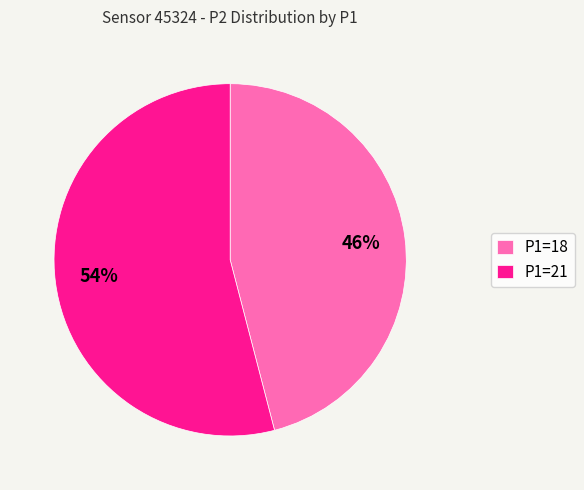

Approximately how many times larger is the value at P1=21 compared to P1=18?

1.2